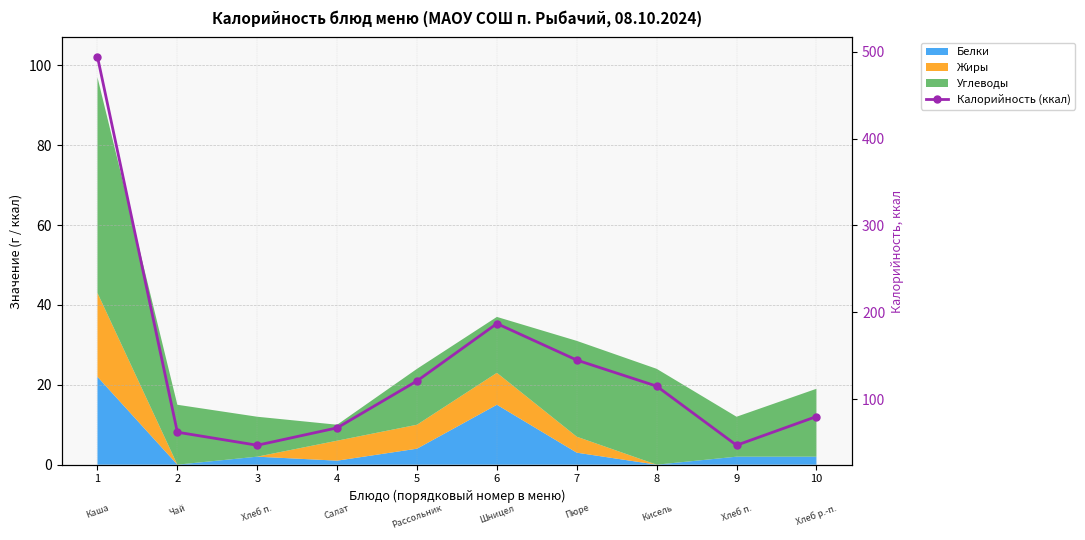

Read the value at 1.

494